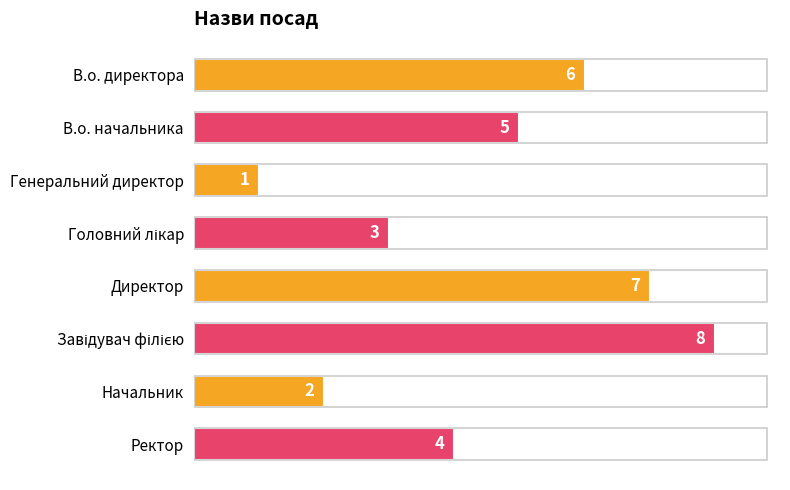

What is the greatest value displayed?

8